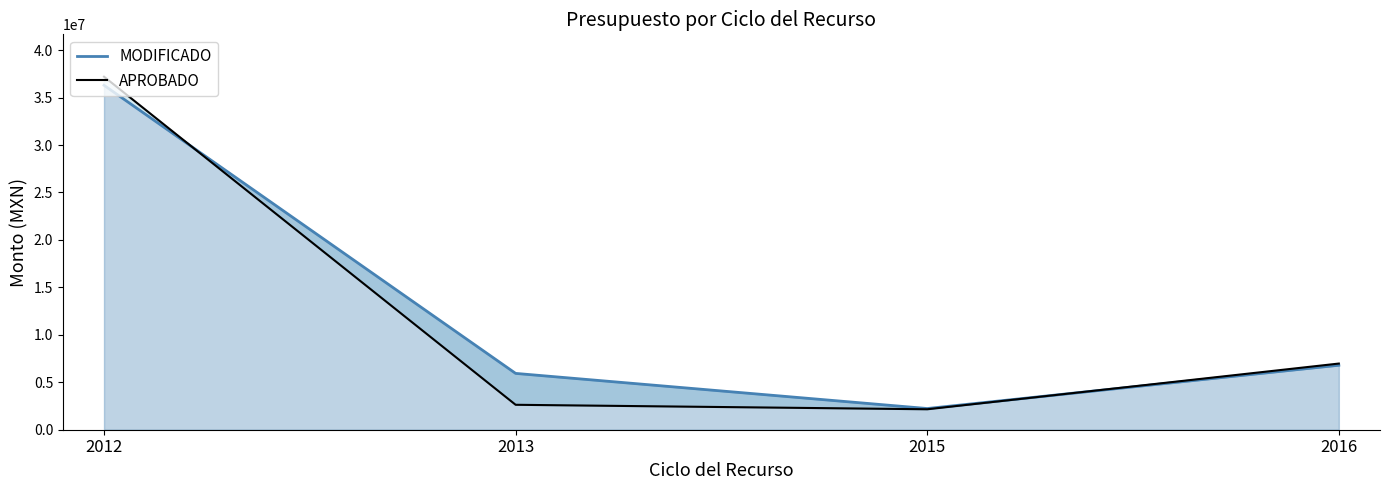

What is the total value across all series at 2012?

73499900.9